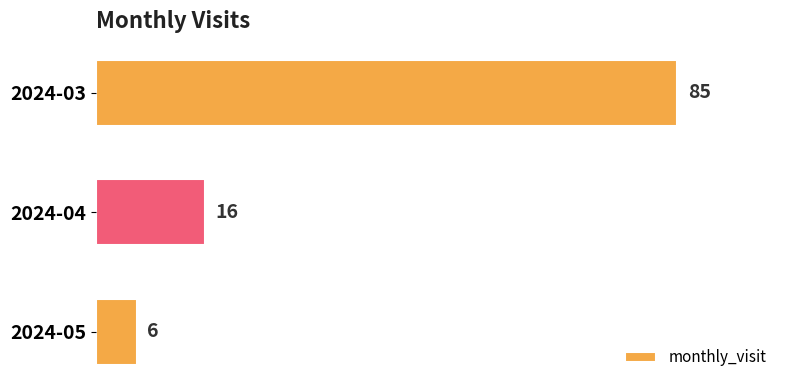

What is the value of the 3rd bar from the top?

6